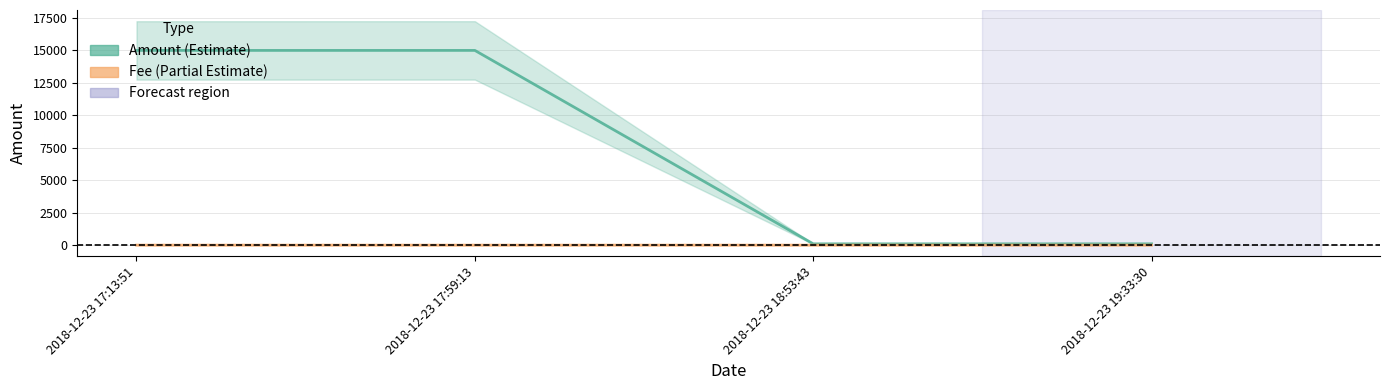

True or false: Amount and Fee cross at least once.

False